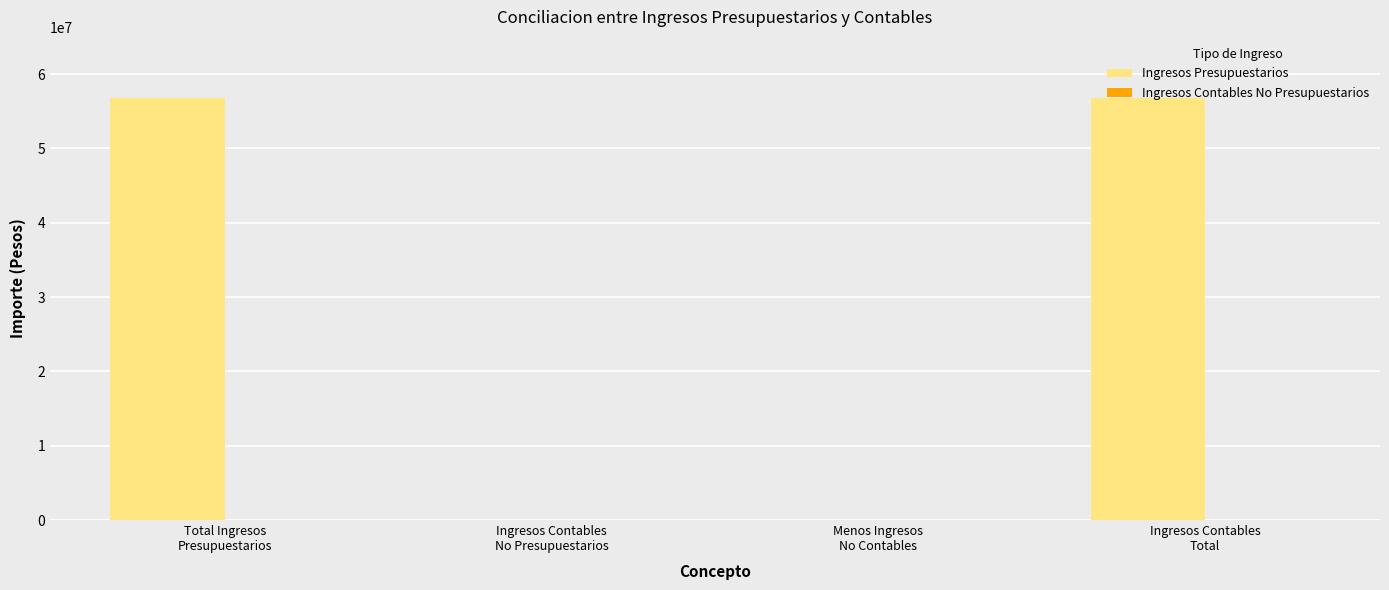

What is the sum of all values?

113499002.9